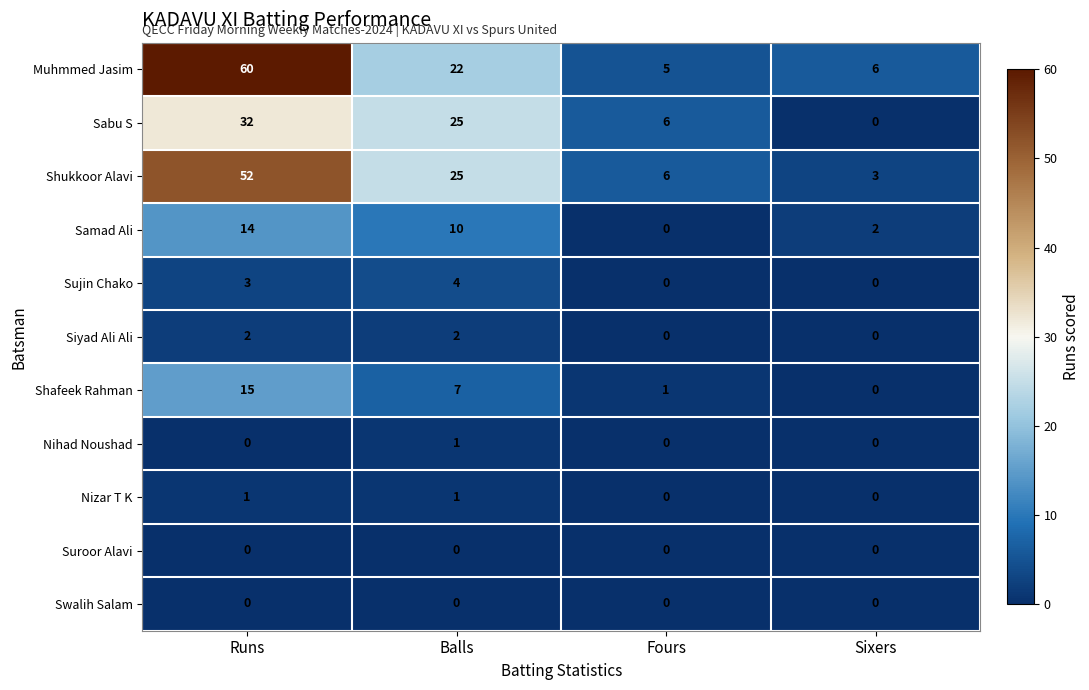

What is the greatest value displayed?

60